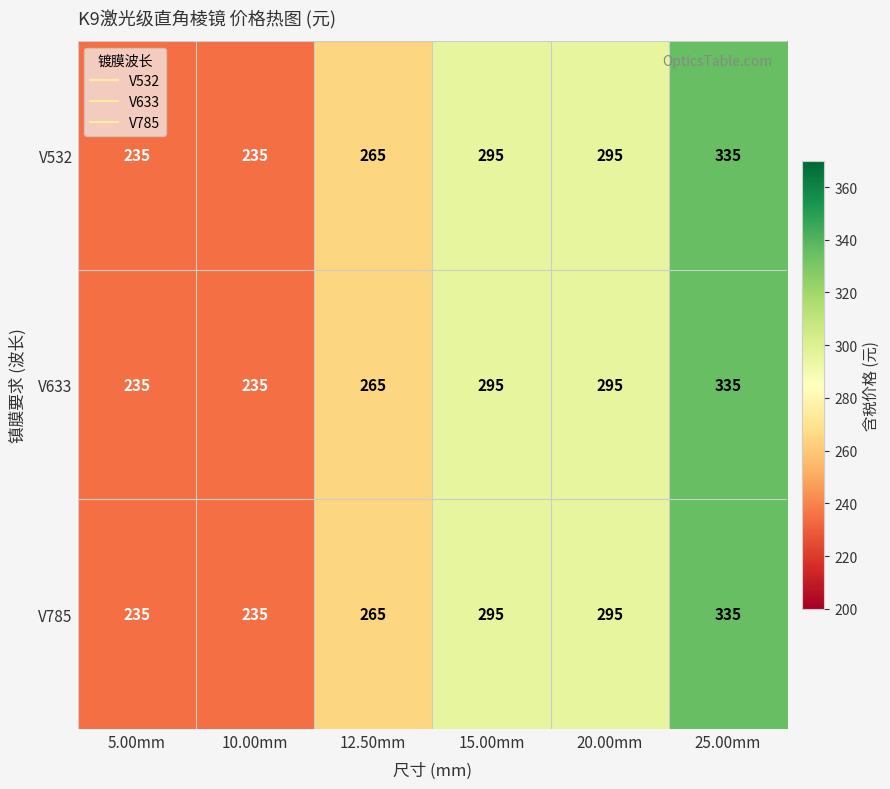

Count the V633 values in the range 235 to 295.

5